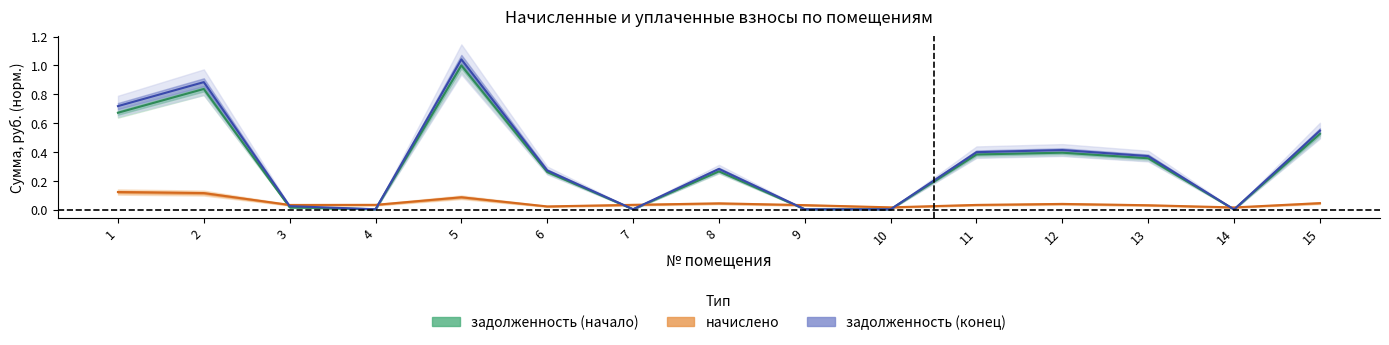

The value of задолженность (начало) at 15 is 0.2. True or false?

False